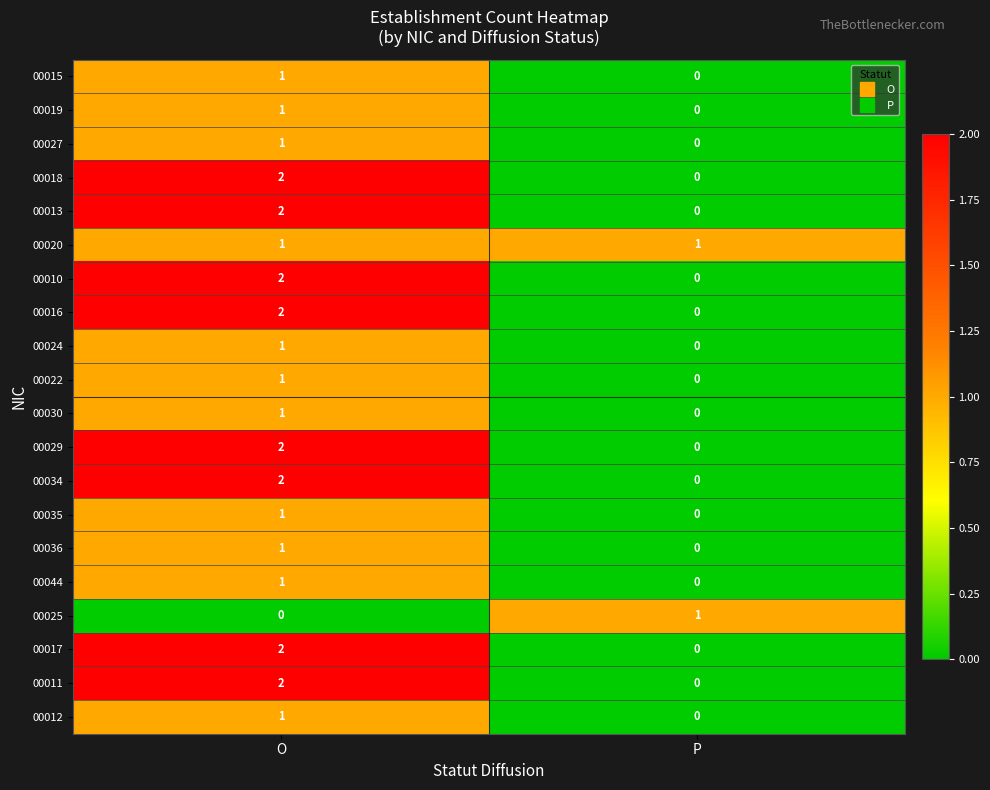

What is the greatest value displayed?

2